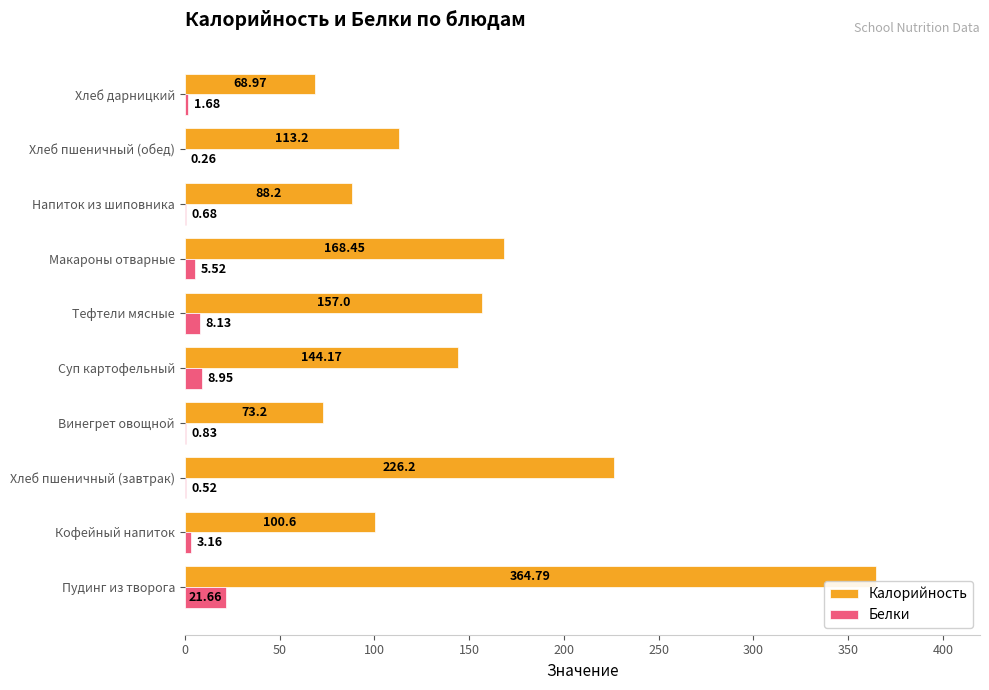

Which series changed the most between Винегрет овощной and Тефтели мясные?

Калорийность